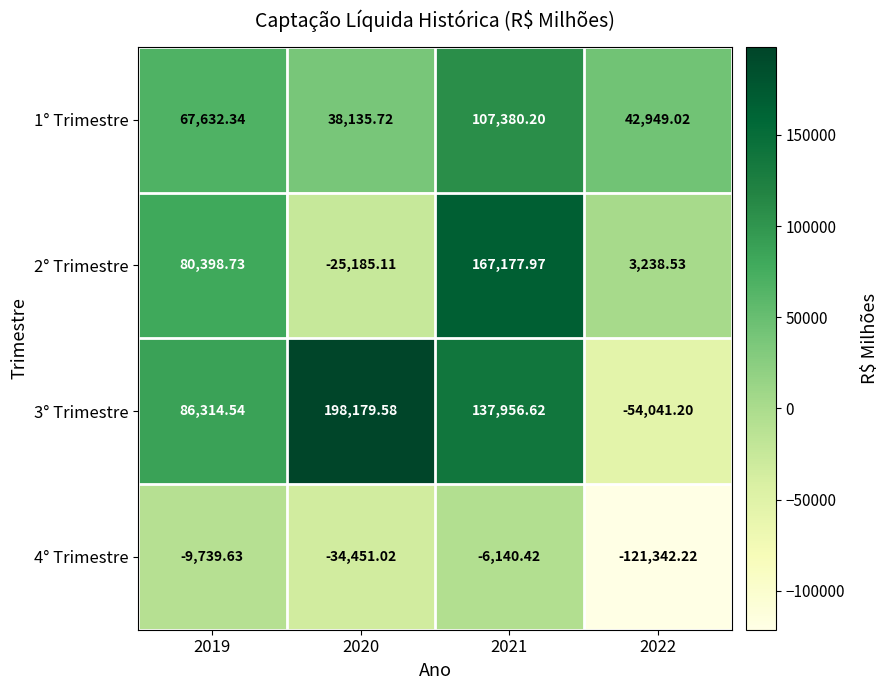

Is the value of 3° Trimestre at 2022 greater than the value of 2° Trimestre at 2021?

No